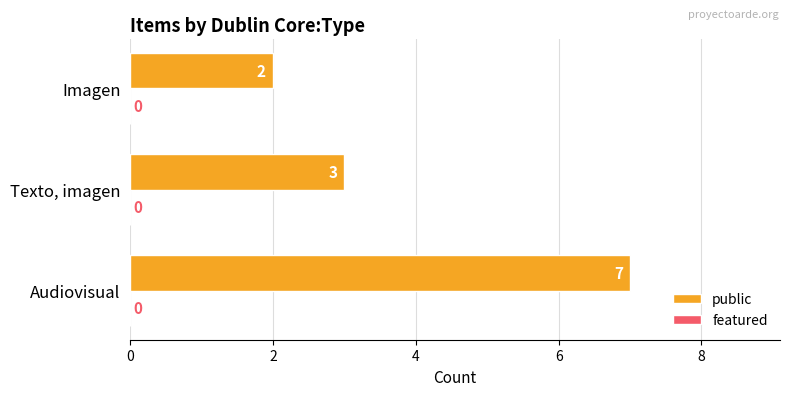

What is the difference between the values at Audiovisual and Texto, imagen?

4